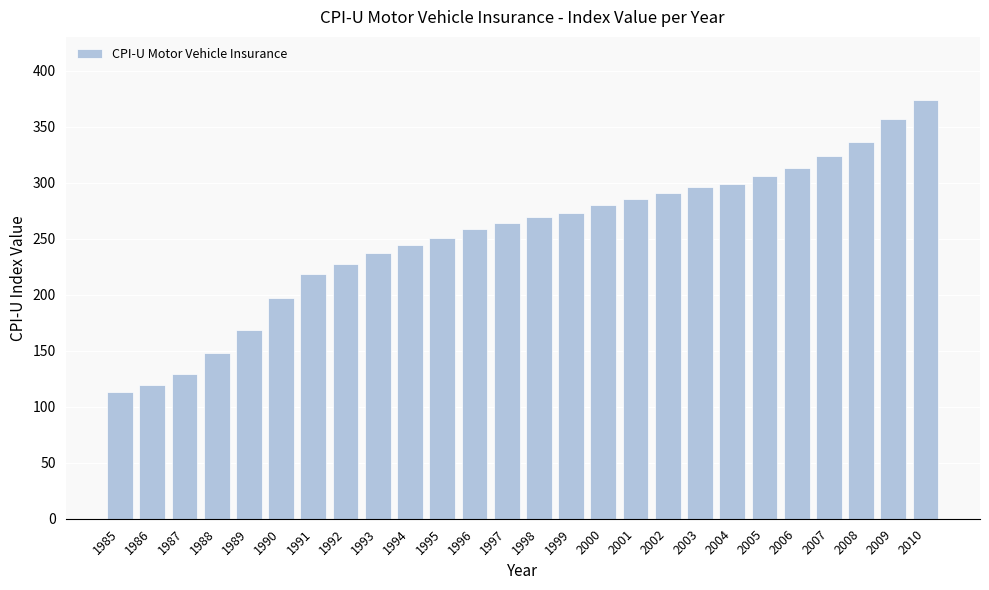

How many data points are less than 269?

13